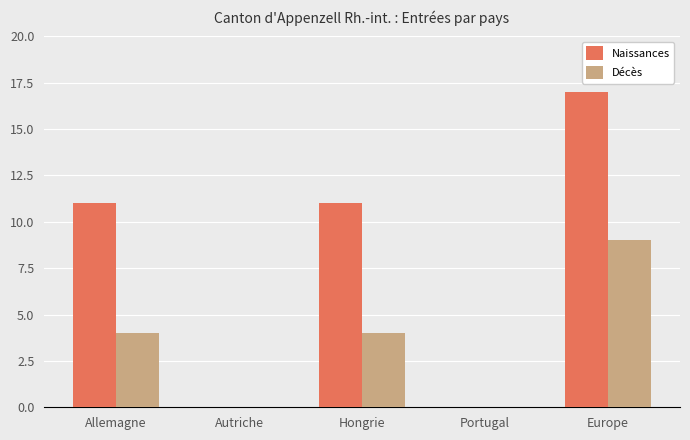

How many categories are shown in the chart?

5